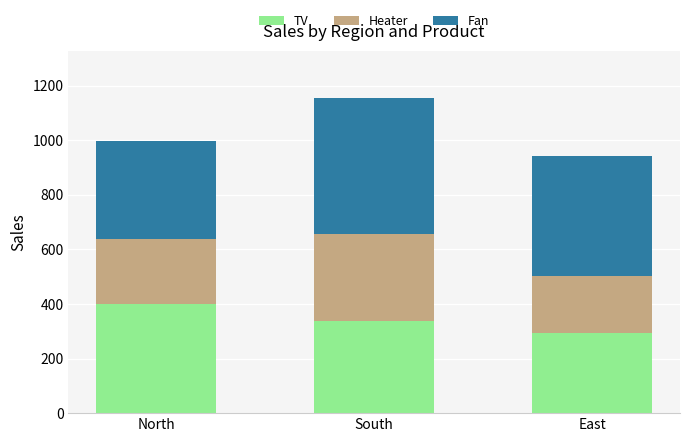

The TV series shows 492 at East. True or false?

False